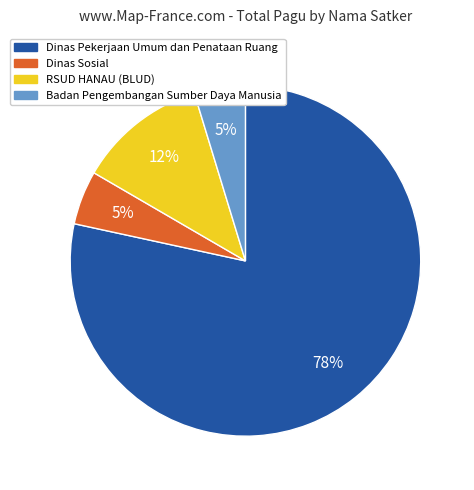

To the nearest percent, what is the average slice percentage?

25%